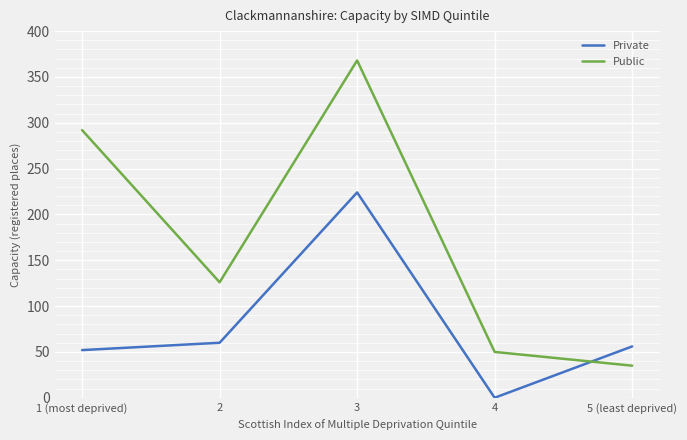

Which category has the highest value in the Private series?

3